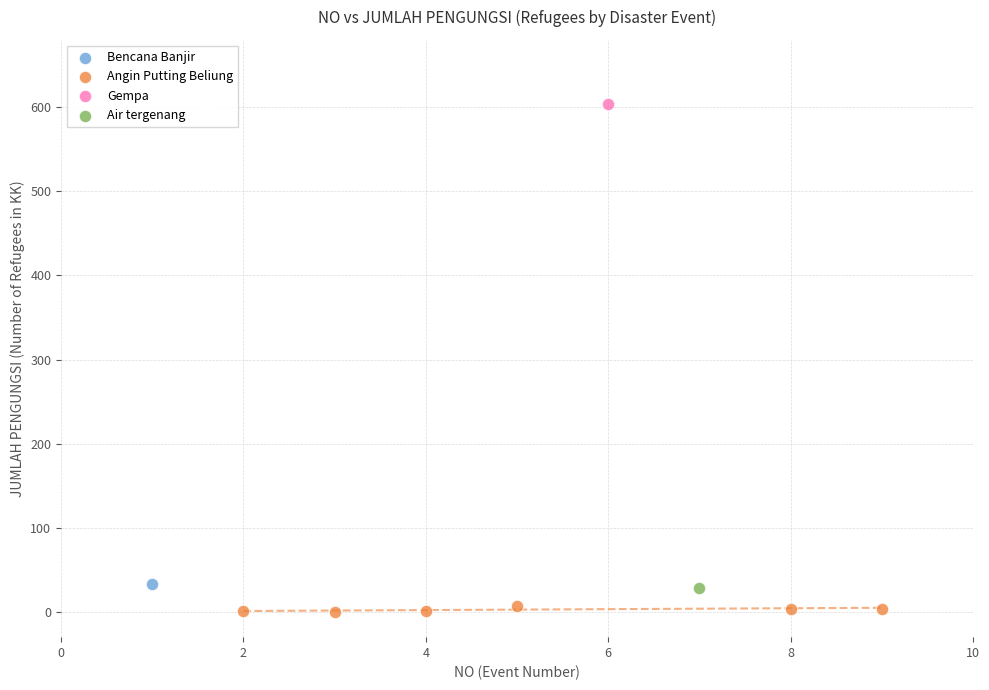

What are all the series names shown in the legend?

Bencana Banjir, Angin Putting Beliung, Gempa, Air tergenang